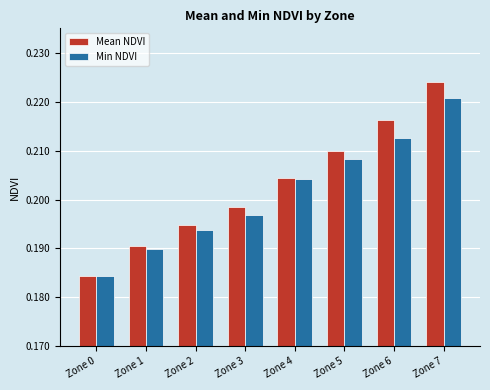

How many series are shown in this chart?

2